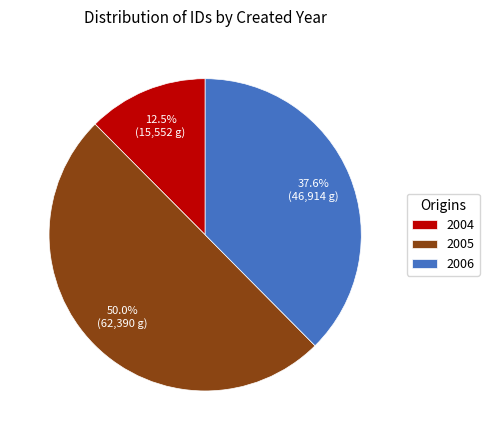

To the nearest percent, what is the average slice percentage?

33%